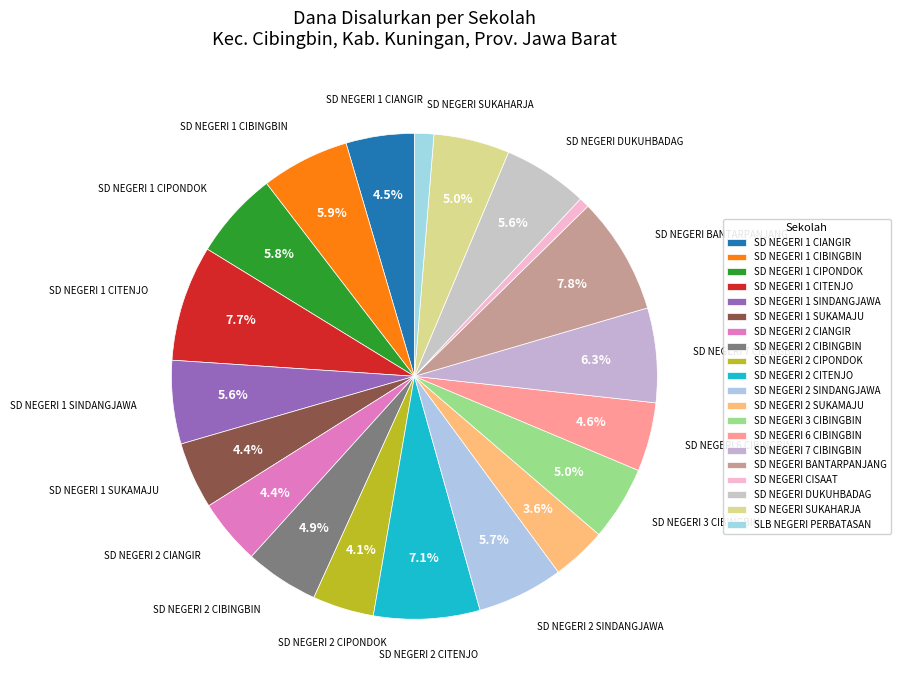

What is the change in value from SD NEGERI 1 CIANGIR to SD NEGERI 7 CIBINGBIN?

+8550000